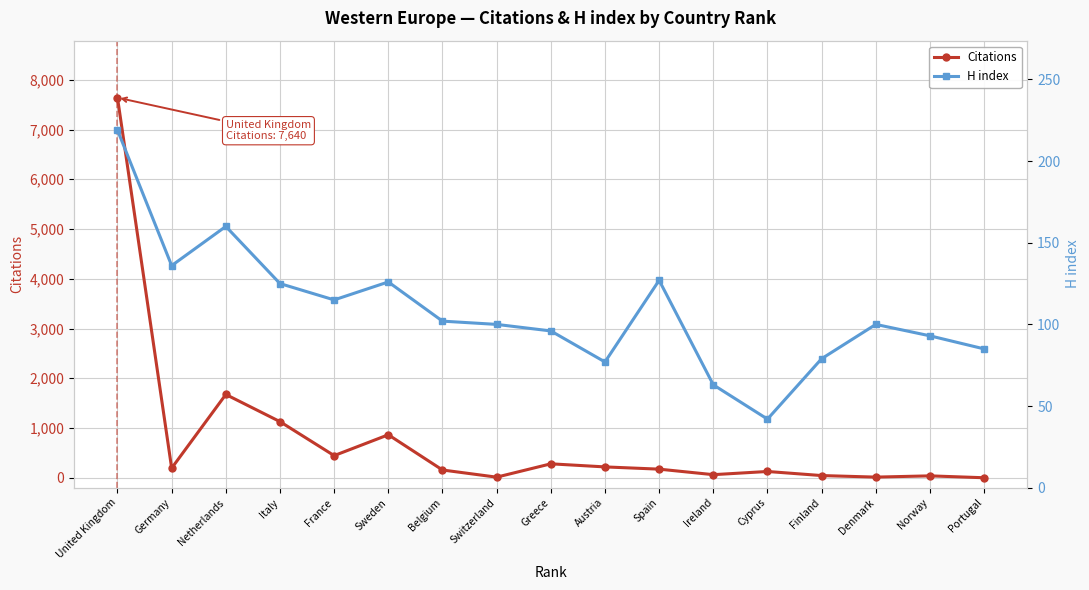

Does the chart have visible grid lines?

Yes